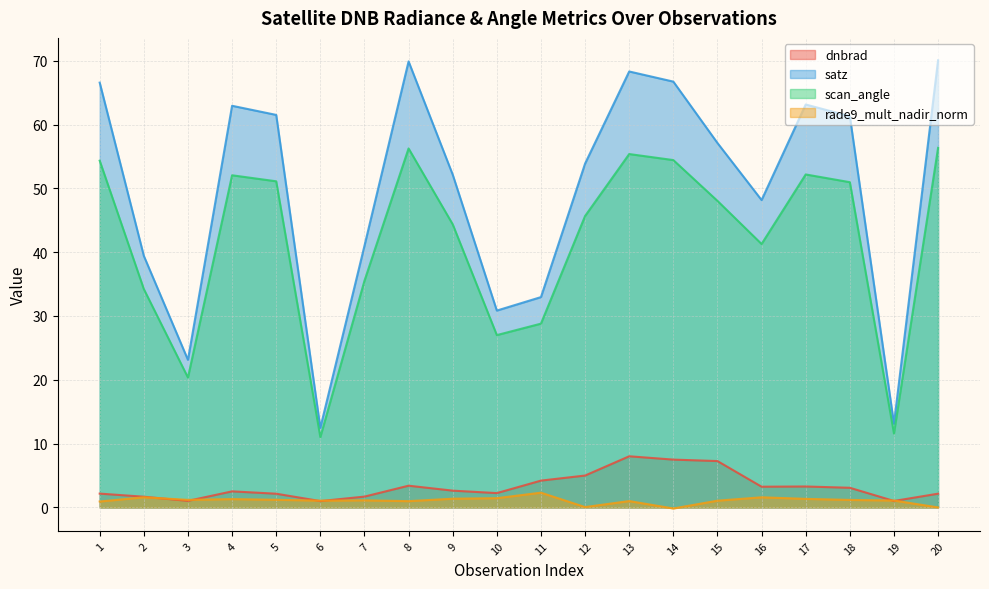

Reading right to left, list all the values displayed in this chart.

dnbrad: 2.2	1.0	3.1	3.3	3.2	7.3	7.5	8.0	5.0	4.2	2.2	2.6	3.4	1.7	1.0	2.1	2.5	1.0	1.7	2.2
satz: 70.1	13.1	61.3	63.1	48.2	57.1	66.7	68.3	53.9	33.0	30.8	52.1	69.9	41.0	12.5	61.5	62.9	23.1	39.4	66.6
scan_angle: 56.3	11.6	51.0	52.2	41.3	48.0	54.4	55.4	45.7	28.8	27.0	44.4	56.2	35.5	11.0	51.1	52.0	20.3	34.2	54.3
rade9_mult_nadir_norm: 0.0	1.1	1.2	1.3	1.6	1.1	-0.2	1.0	0.1	2.3	1.4	1.4	1.0	1.1	1.1	1.2	1.3	1.2	1.6	0.9